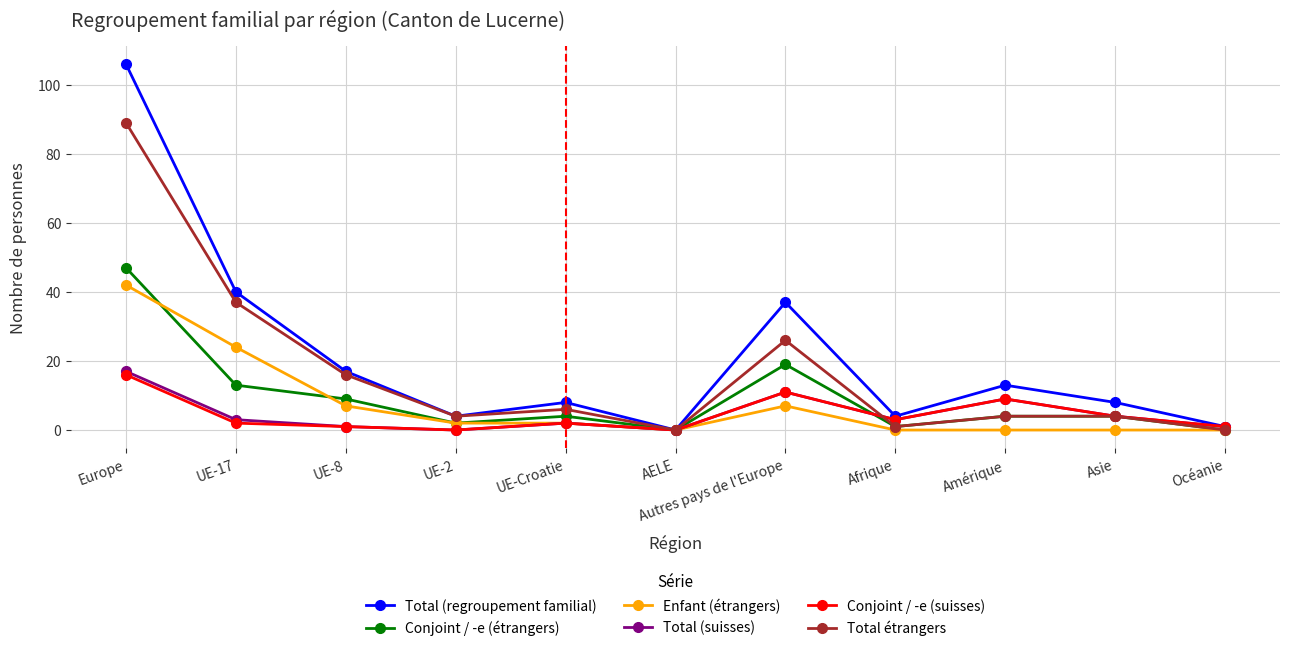

At which category is the sum across all series the highest?

Europe